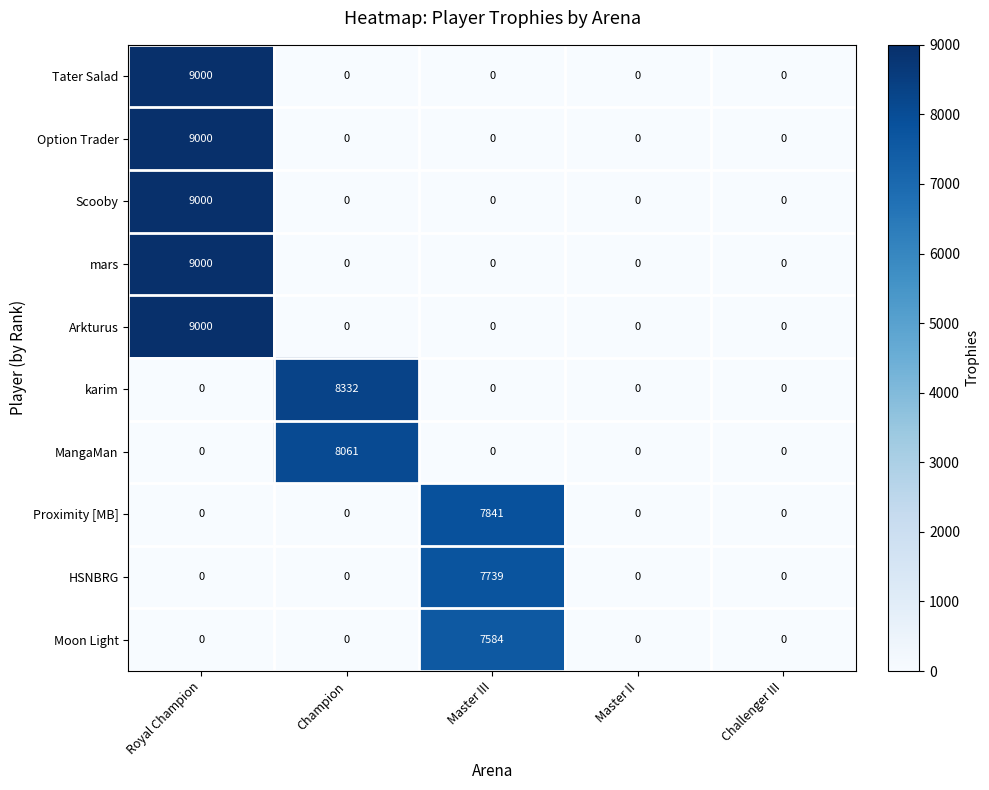

How many data points does each series have?

5